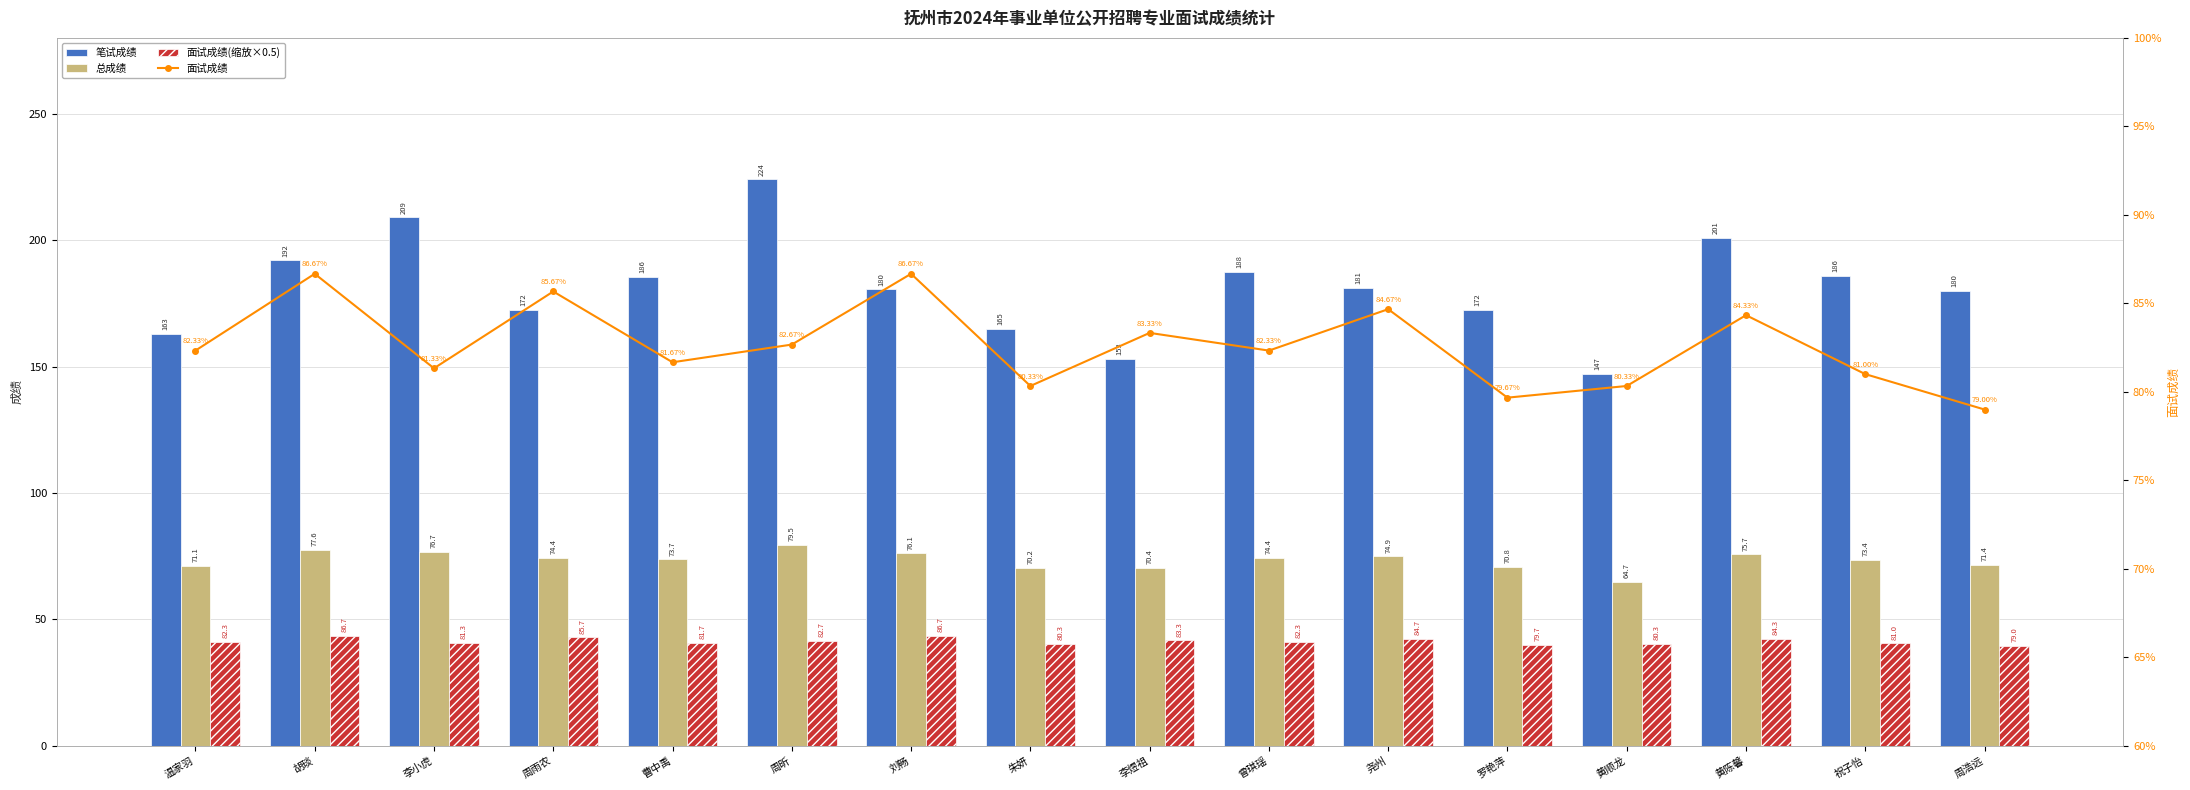

What are all the series names shown in the legend?

笔试成绩, 总成绩, 面试成绩(缩放×0.5), 面试成绩